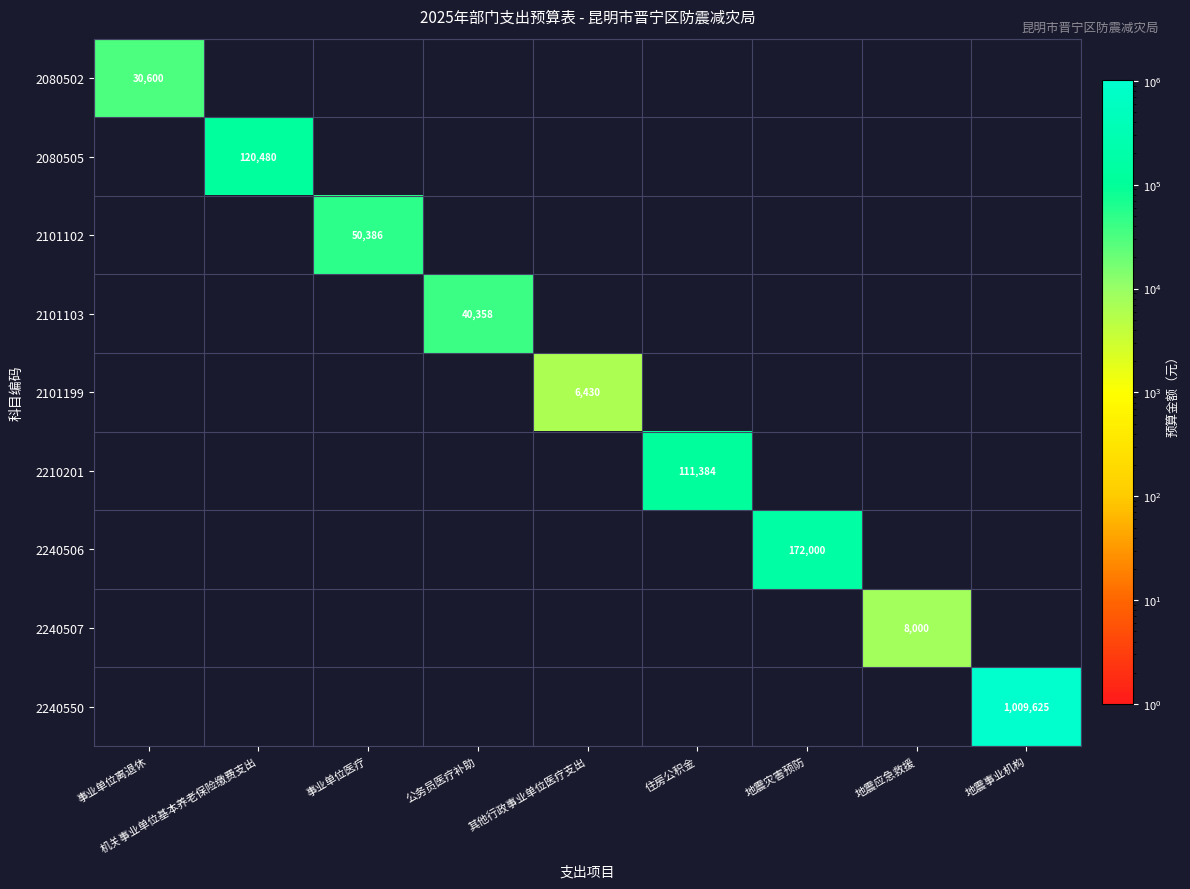

Which series changed the most between 地震应急救援 and 地震事业机构?

2240550